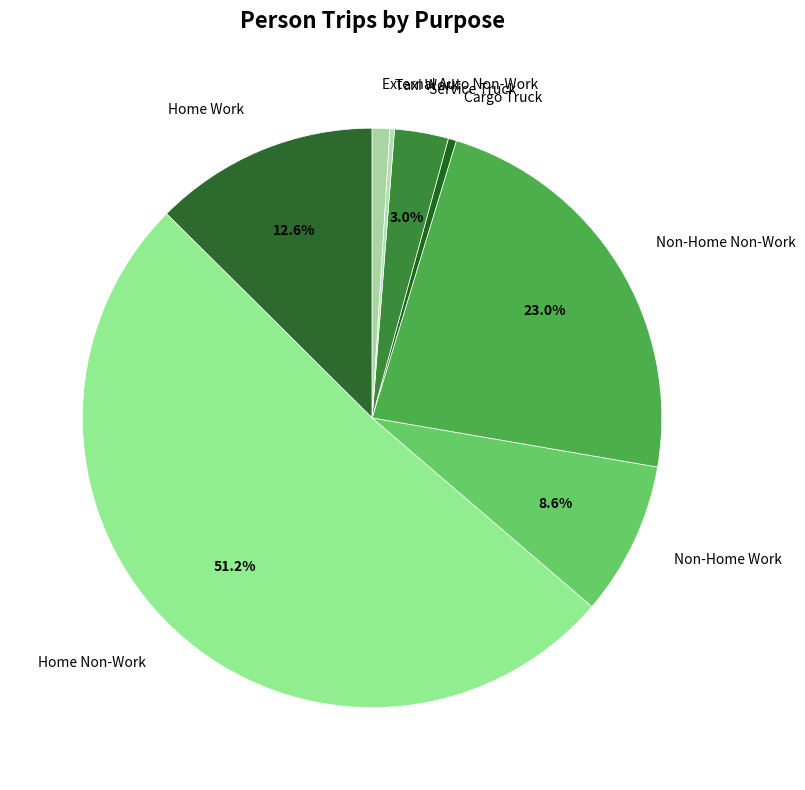

What is the largest slice in the pie chart?

Home Non-Work